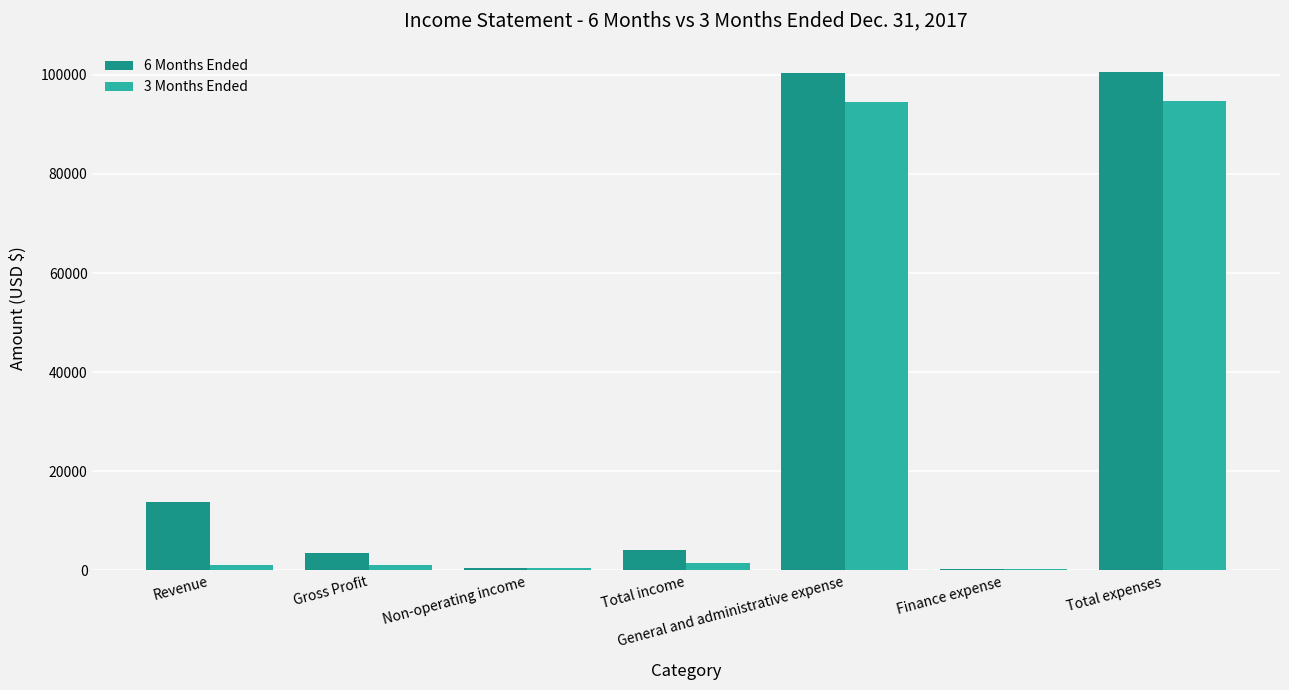

What is the greatest value displayed?

100626